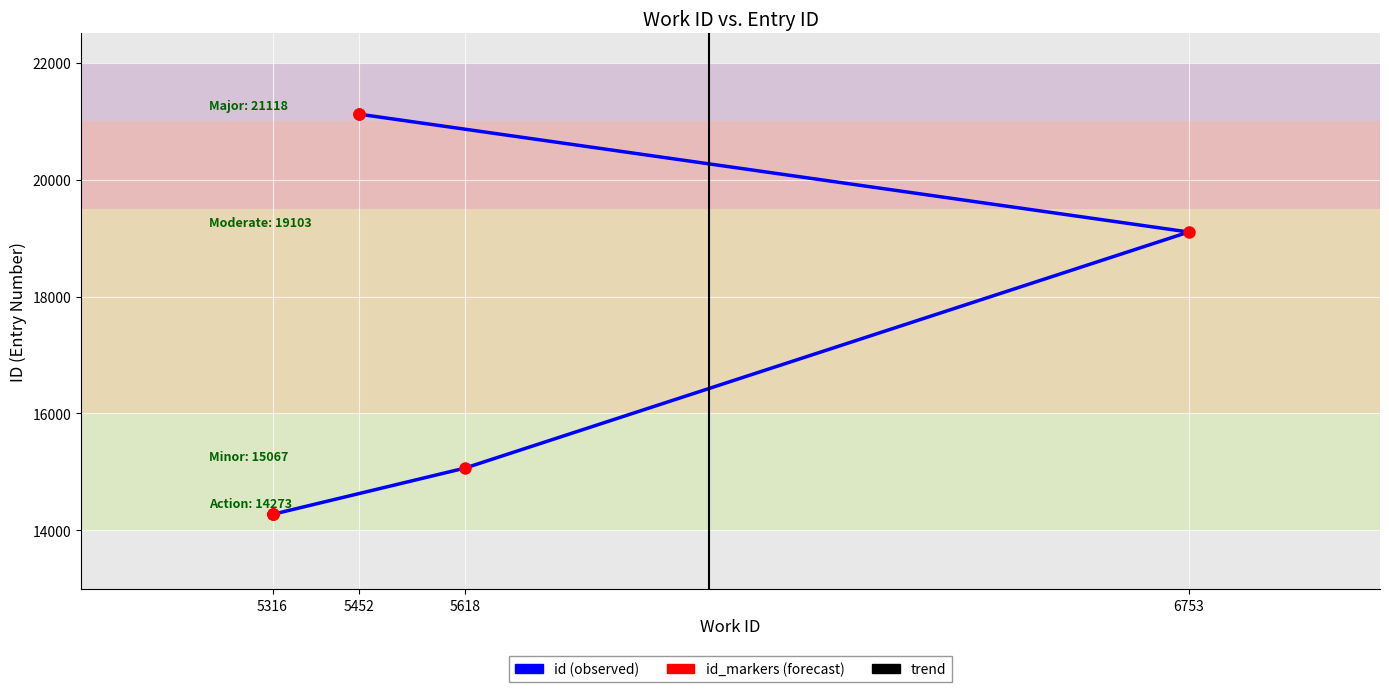

Which series has the largest total across all categories?

id